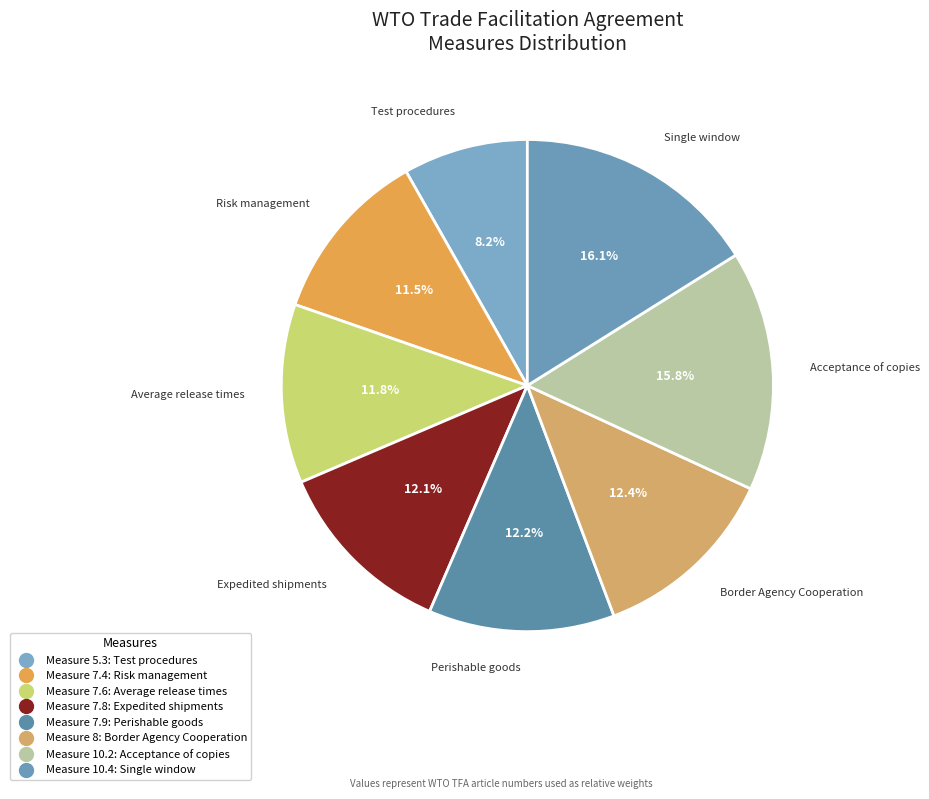

Rank the categories by value from lowest to highest.

Test procedures, Risk management, Average release times, Expedited shipments, Perishable goods, Border Agency Cooperation, Acceptance of copies, Single window